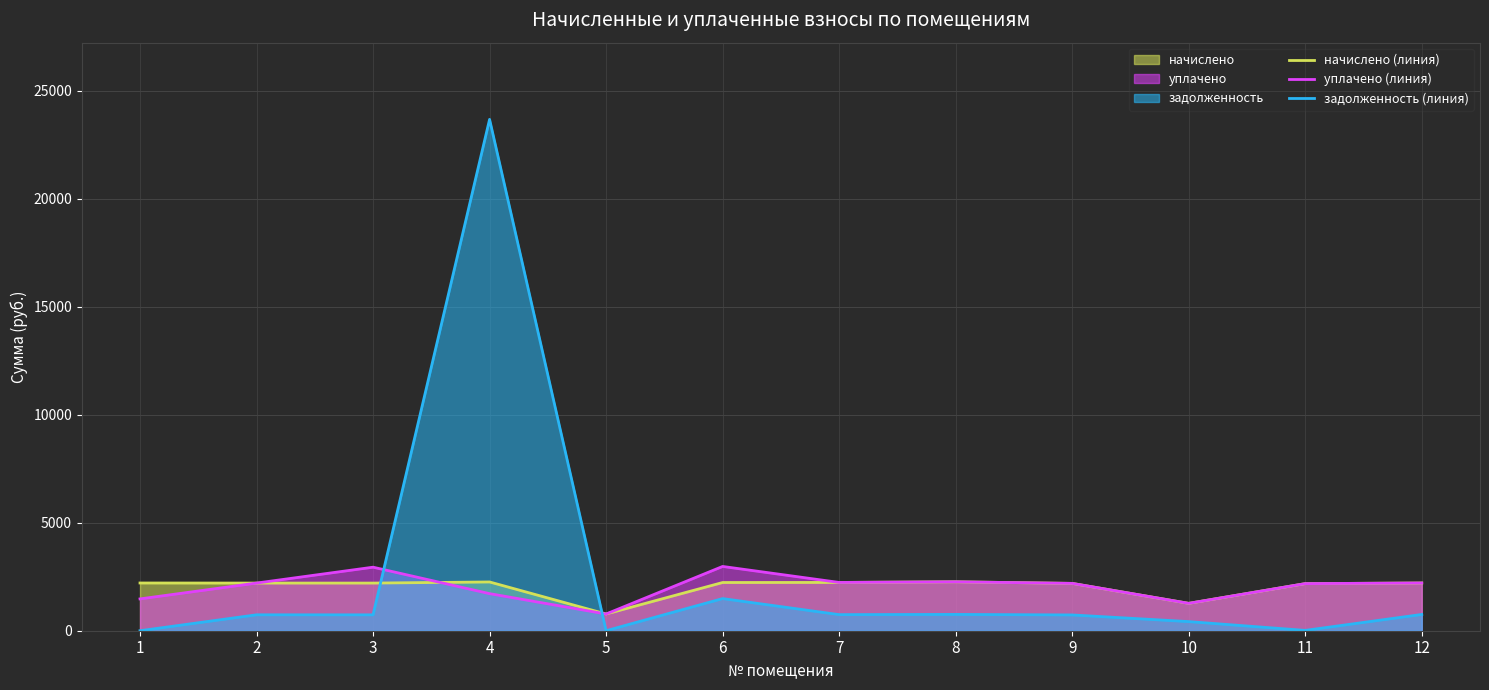

True or false: задолженность (линия) and уплачено (линия) intersect in this chart.

True